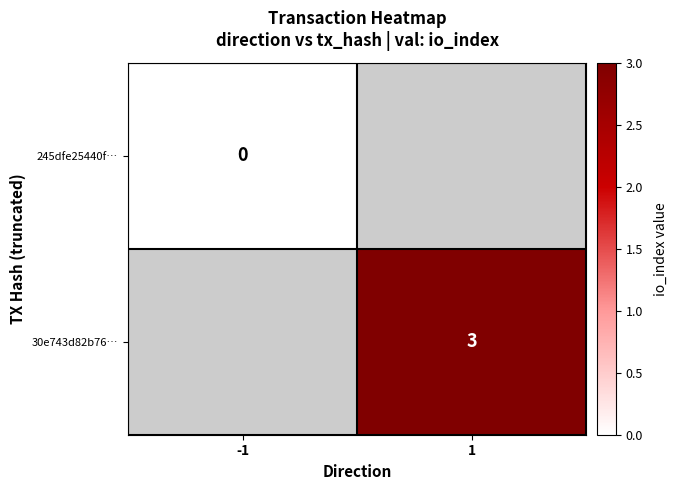

Is the value of 245dfe25440f… at -1 greater than the value of 30e743d82b76… at 1?

No